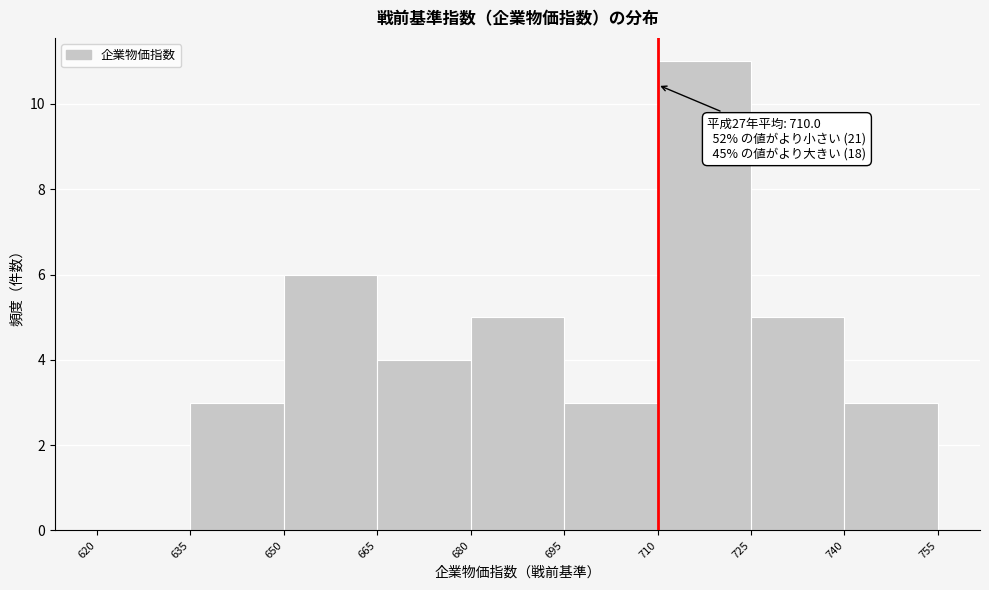

Which range on the x-axis has the tallest bar?

710 to 725